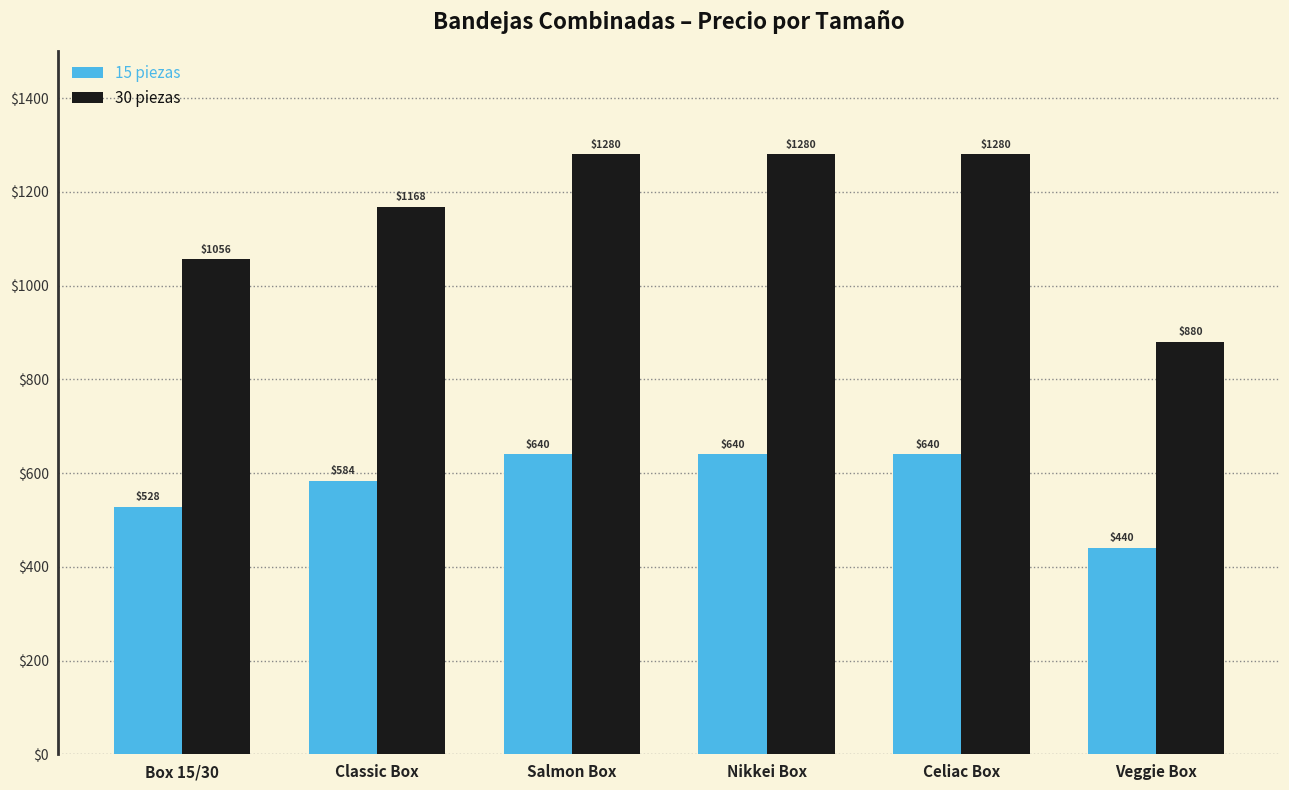

How many bars are there in each group?

2